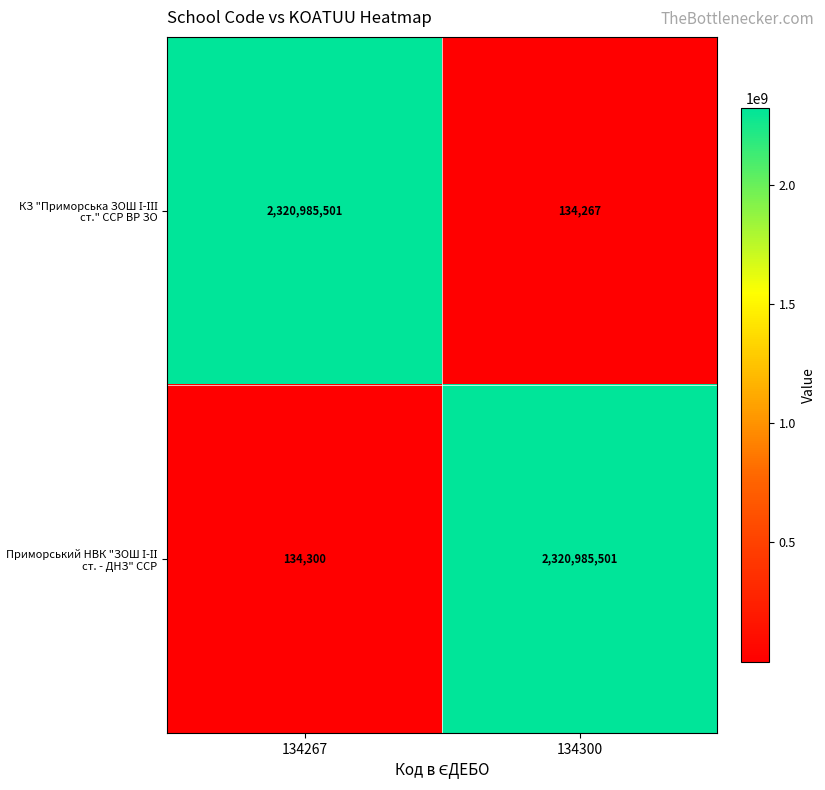

What is the spread (max minus min) of values at 134300?

2320851234